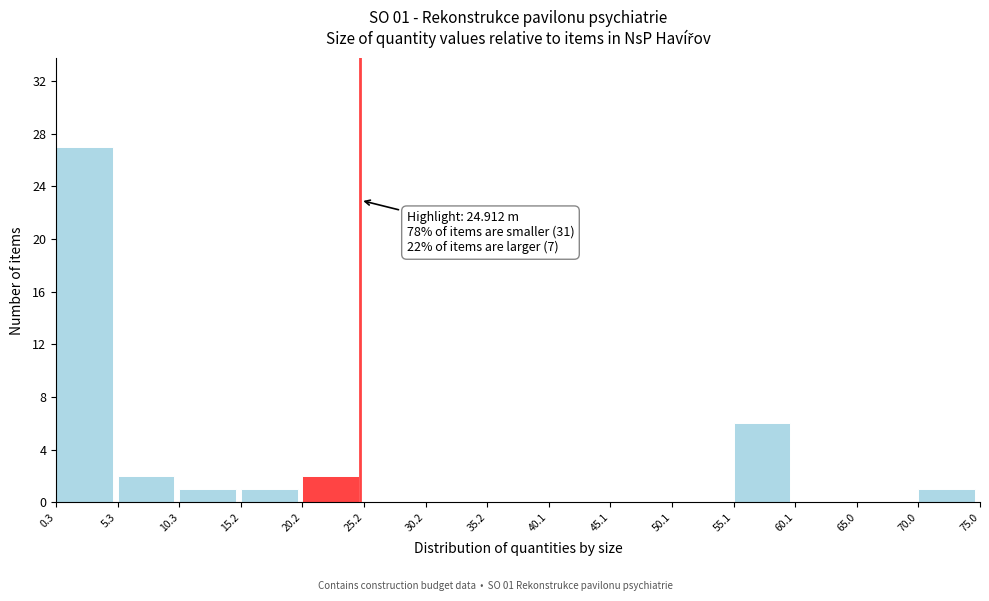

Which range on the x-axis has the tallest bar?

0.3 to 5.3